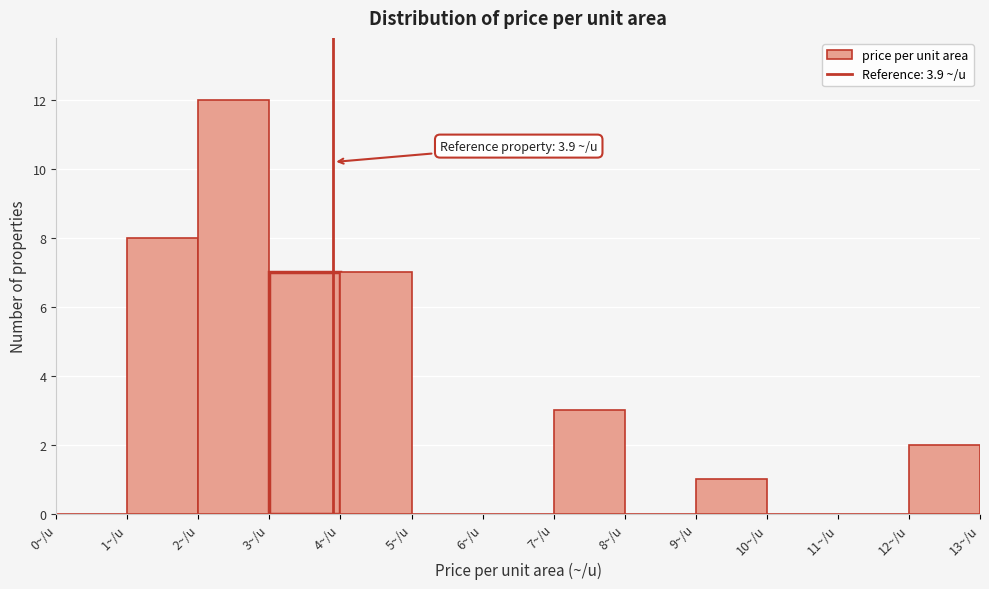

Over which range of the x-axis is the bar tallest?

2 to 3